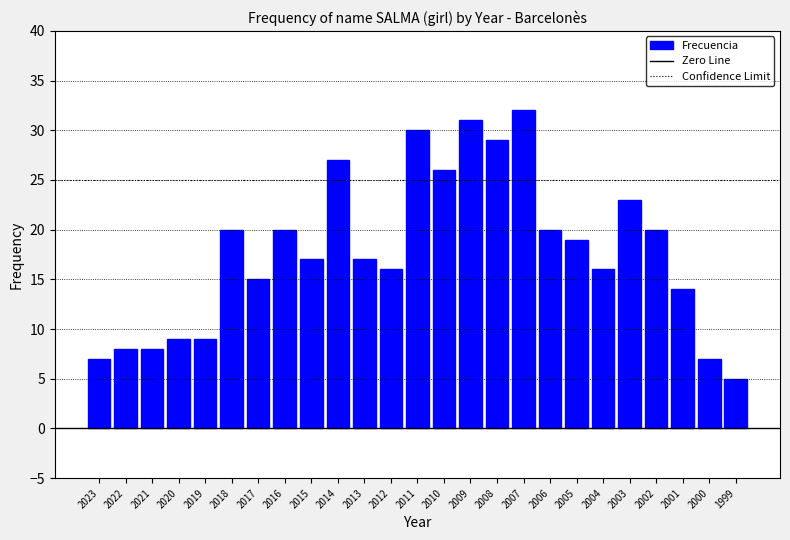

Is it true that the value at 1999 is 5?

True